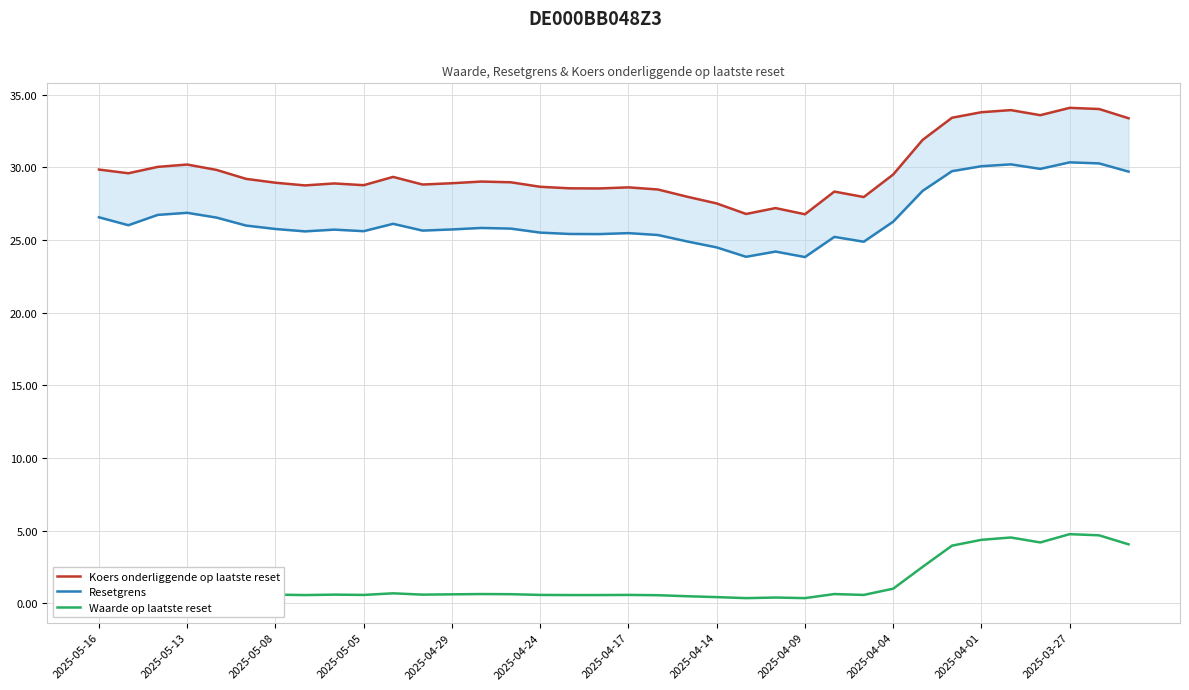

True or false: Waarde op laatste reset has a value of 0.8 at 2025-05-16.

True